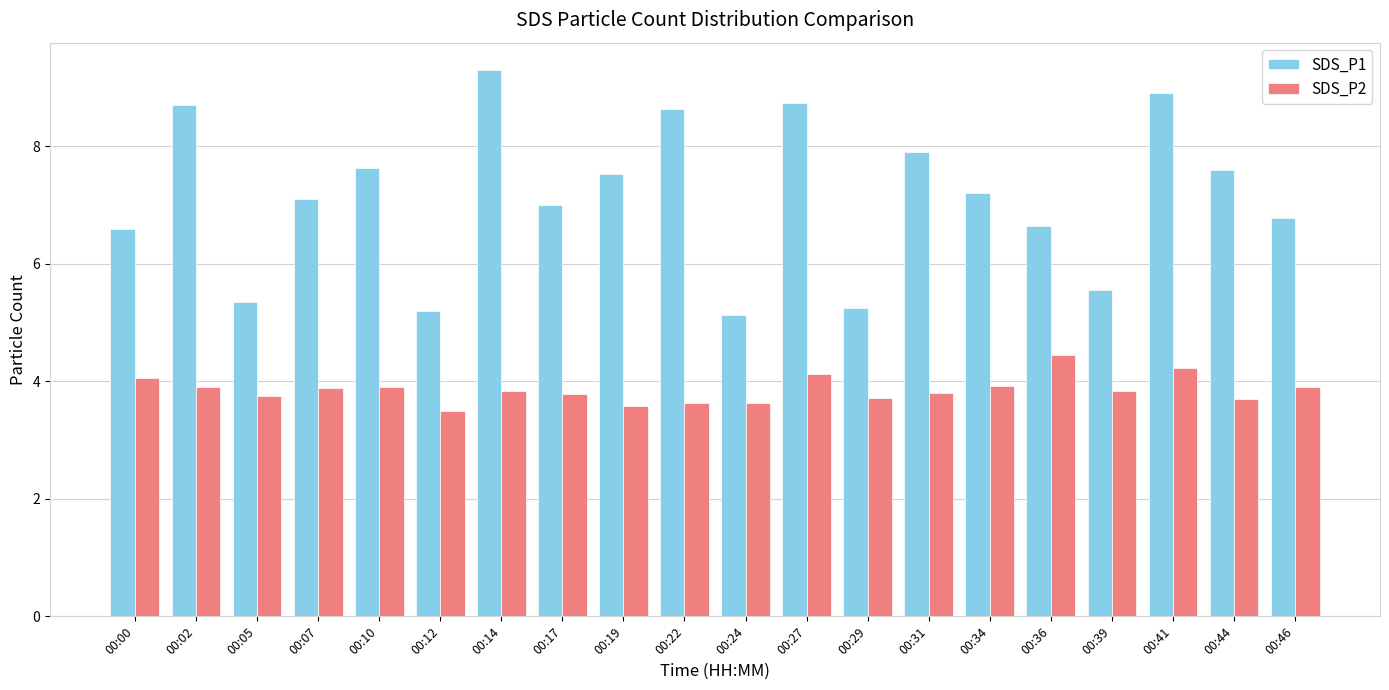

List the series in order of their overall mean, highest first.

SDS_P1, SDS_P2